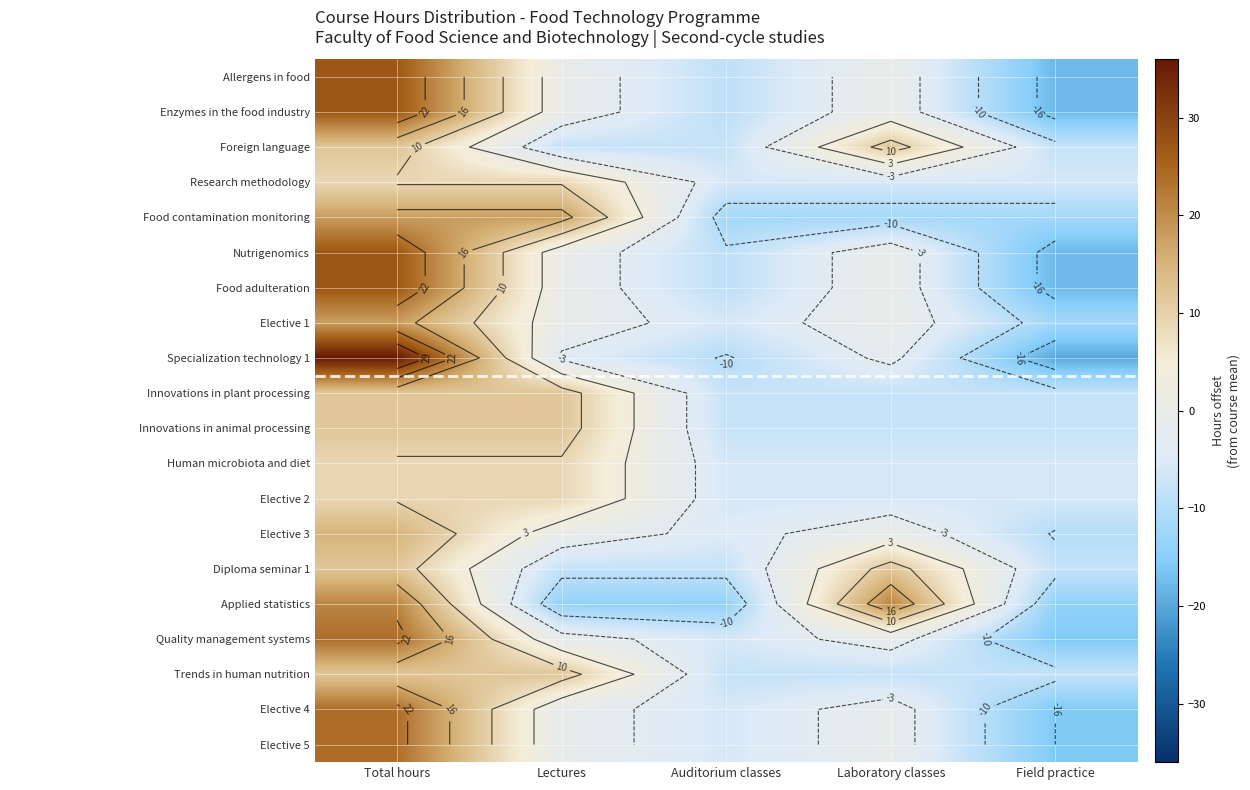

At which category is the sum across all series the highest?

Total hours